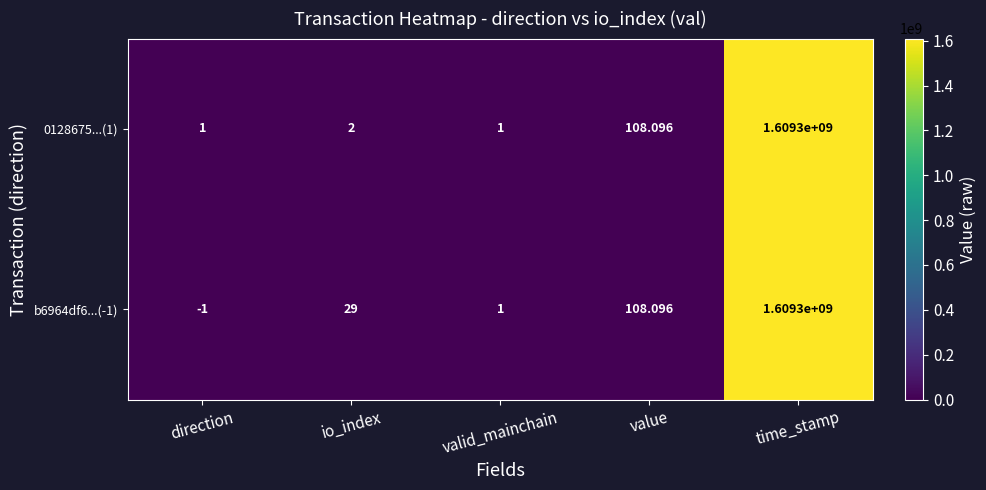

At which category is the sum across all series the highest?

time_stamp